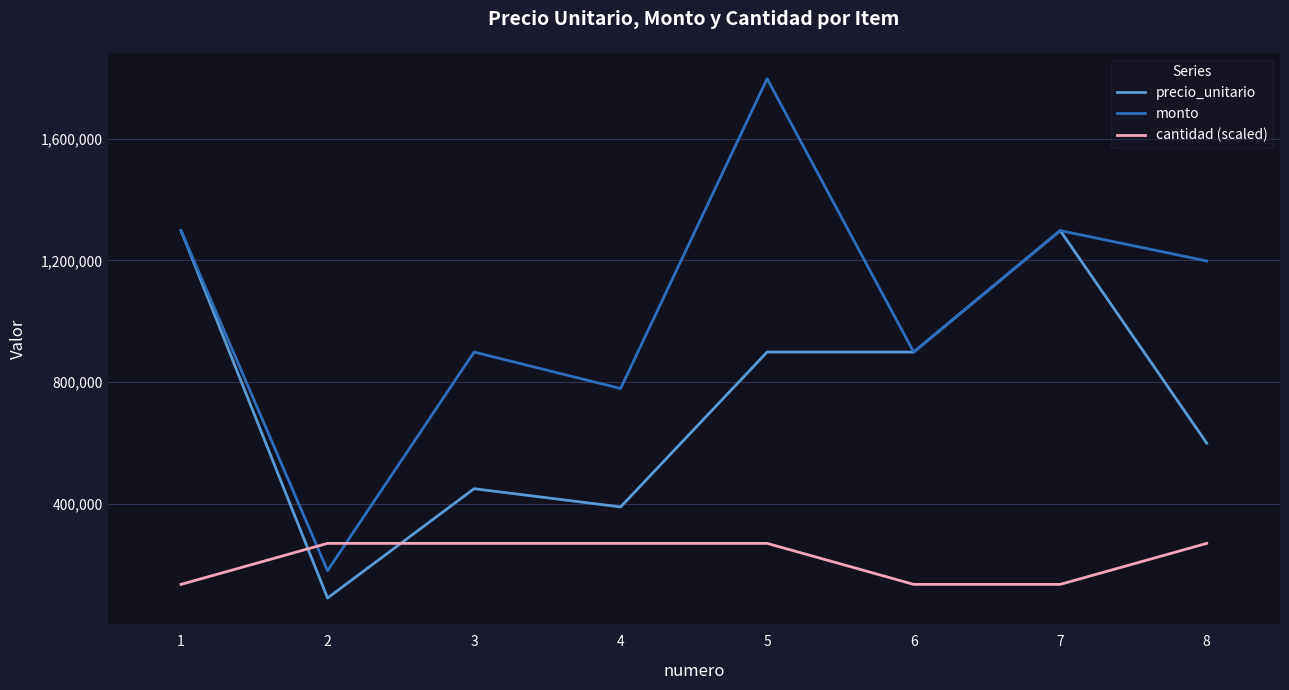

What is the approximate value of precio_unitario at 4, to the nearest 10?

389350